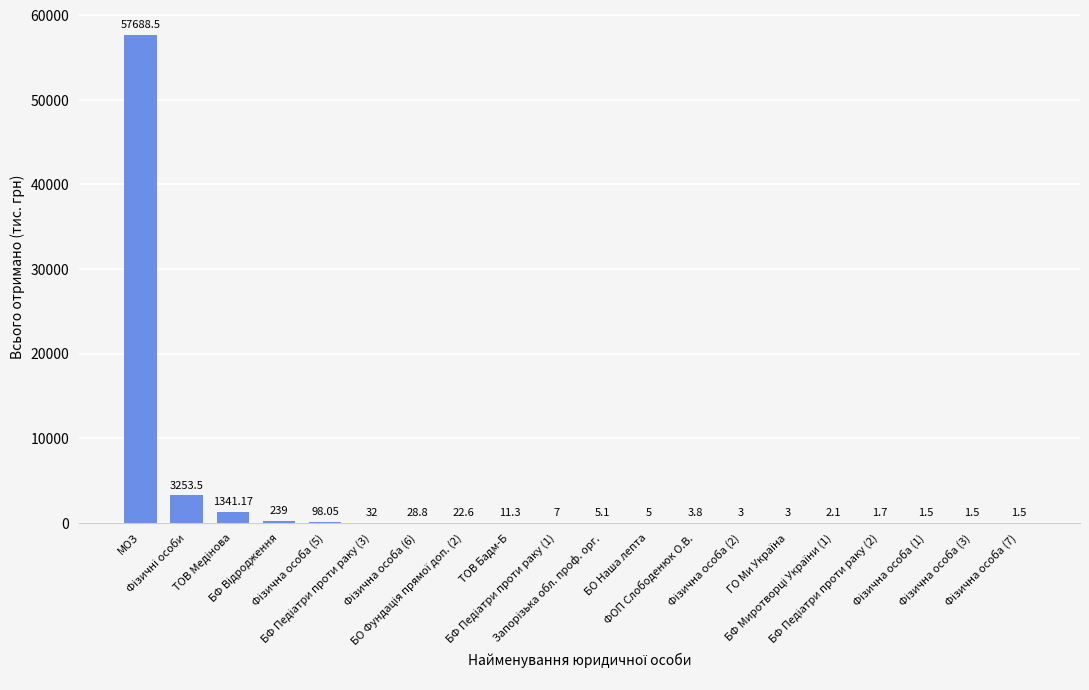

What is the sum of all values?

62750.1